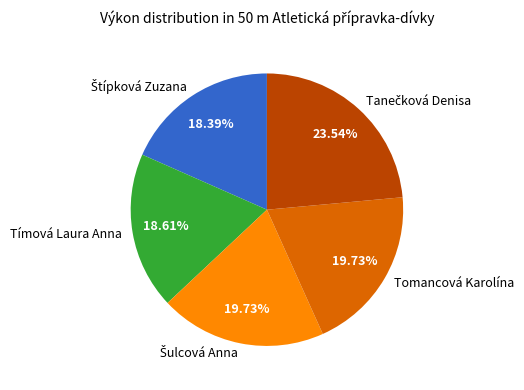

Is there a majority slice in this chart?

No